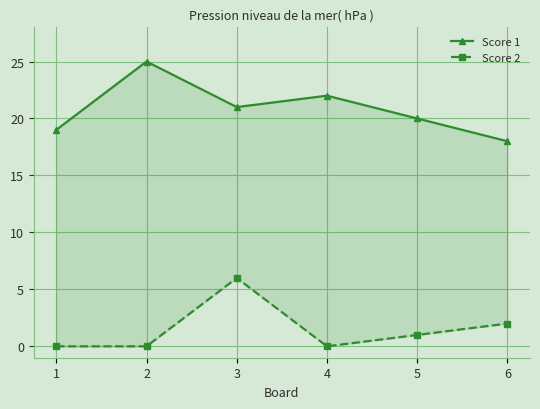

Does the chart display data point markers on the line(s)?

Yes